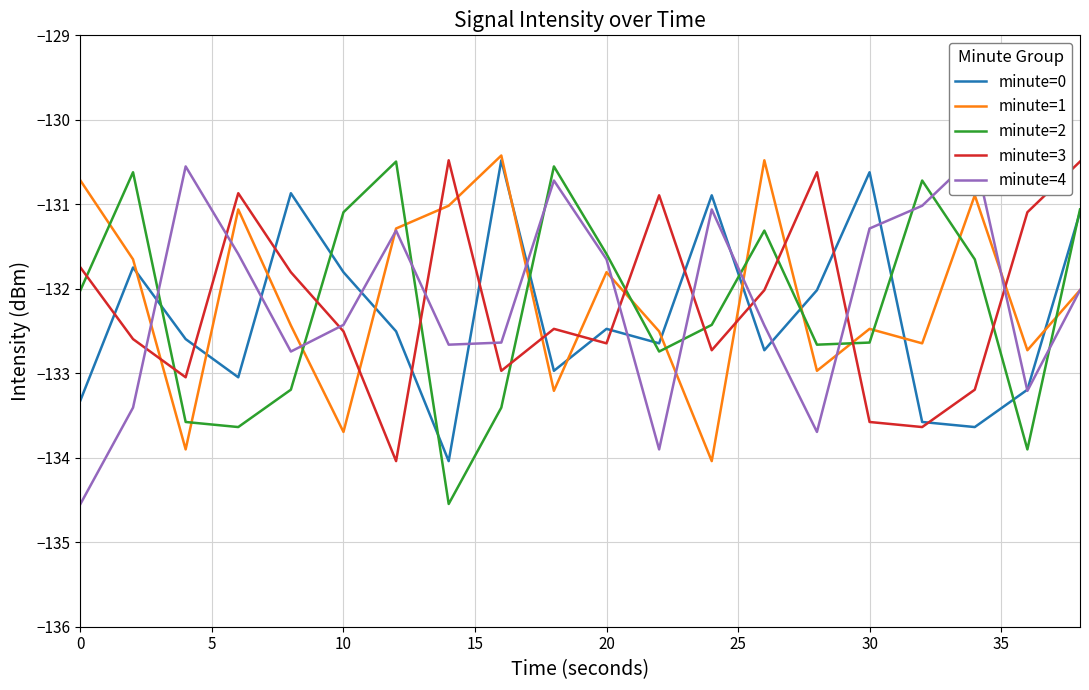

What is the value of the minute=3 point at the 17th from the left?

-133.6